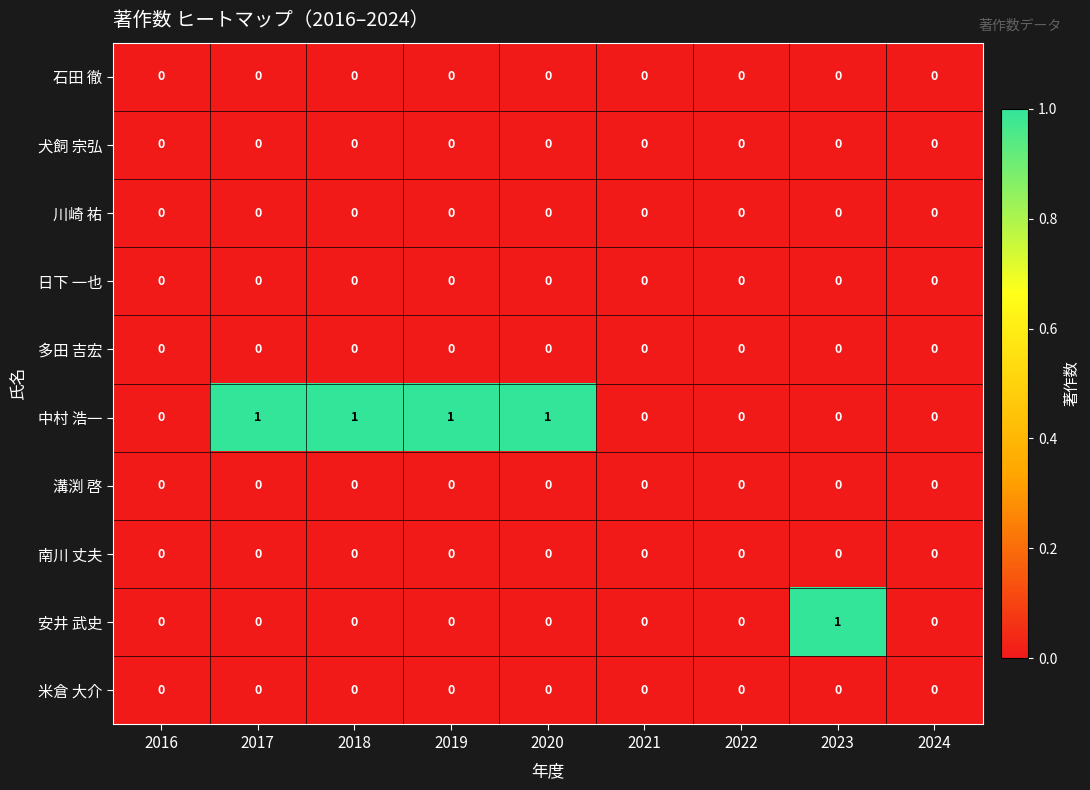

The value of 石田 徹 at 2023 is 0. True or false?

True